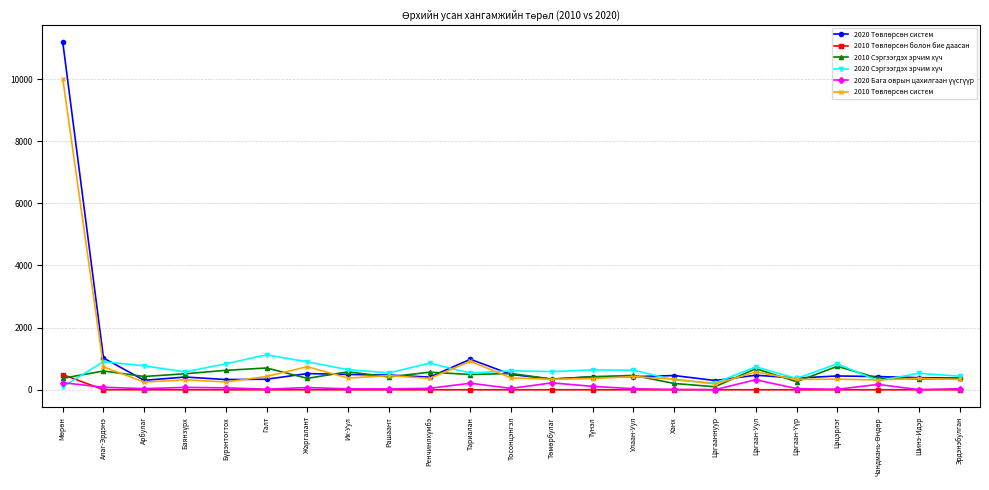

What is the label of the 21st point from the right?

Арбулаг